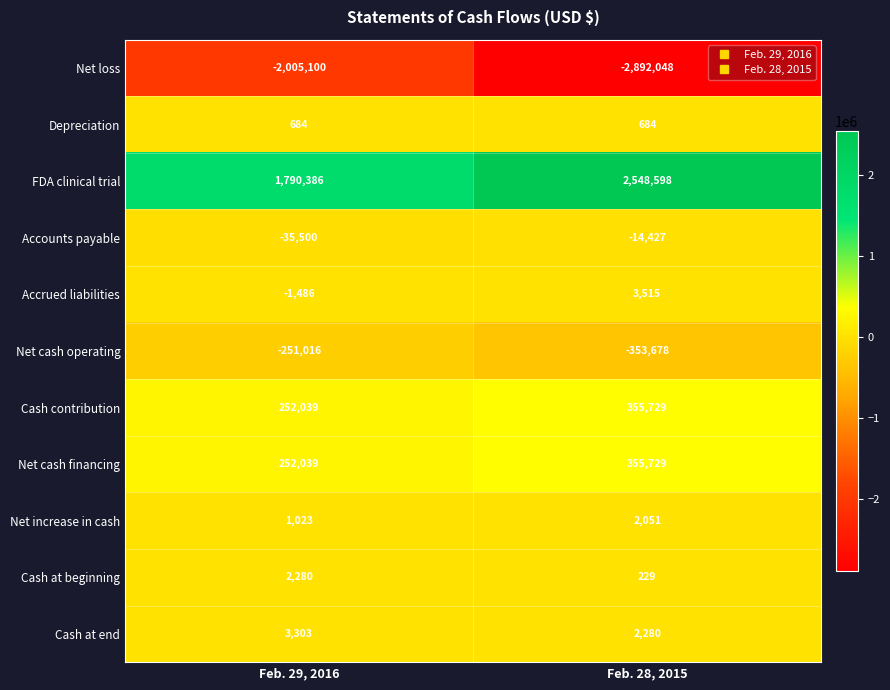

At which label does Cash at beginning reach its peak?

Feb. 29, 2016